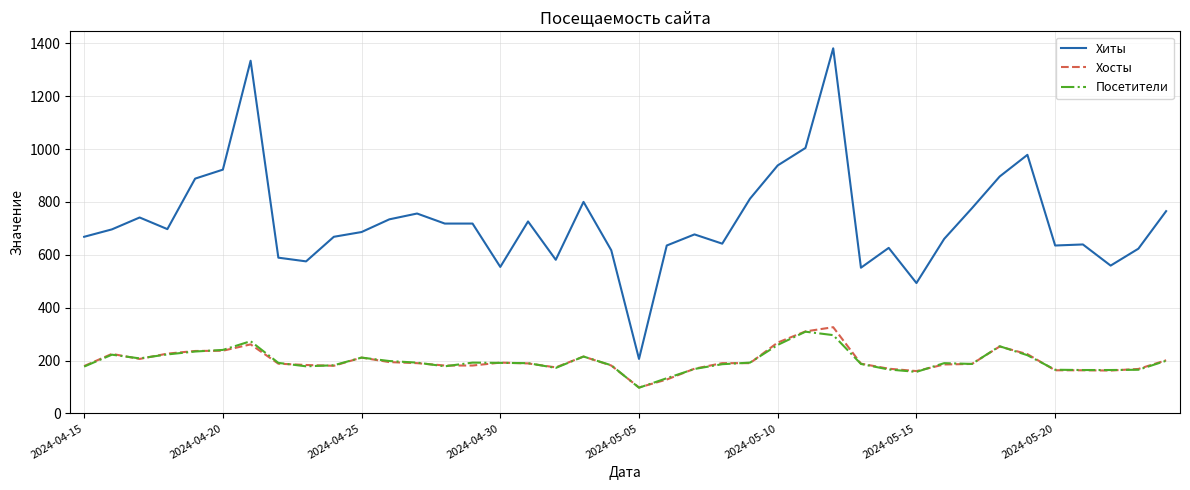

Is this an area chart (filled region under the line)?

No